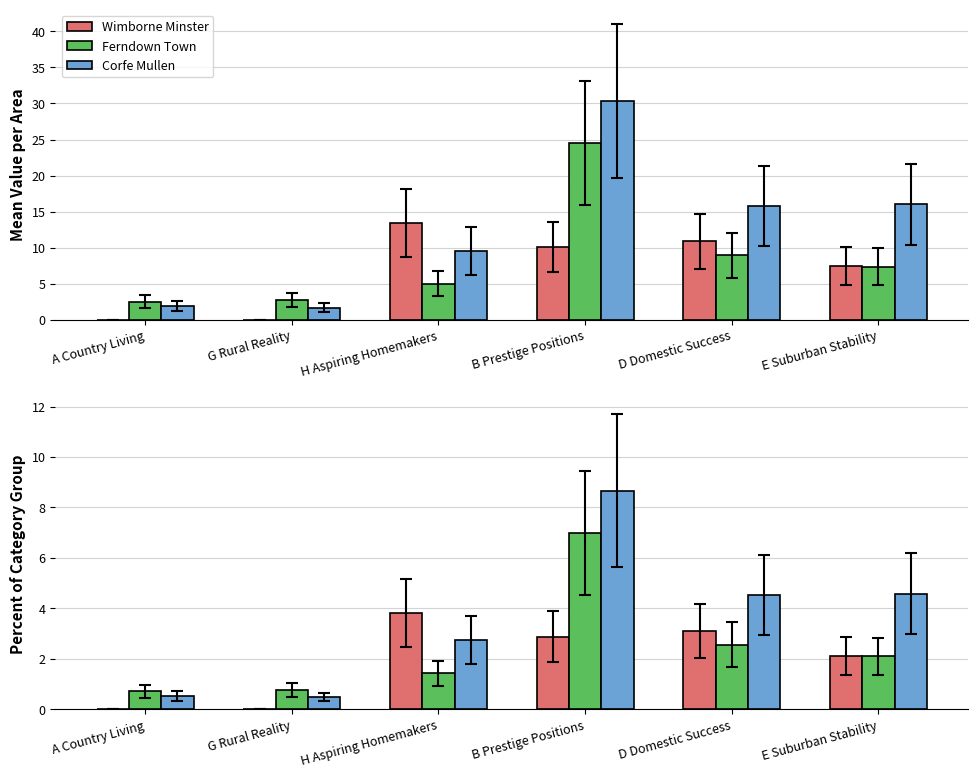

What is the sum of the Wimborne Minster values at E Suburban Stability and H Aspiring Homemakers?

5.9